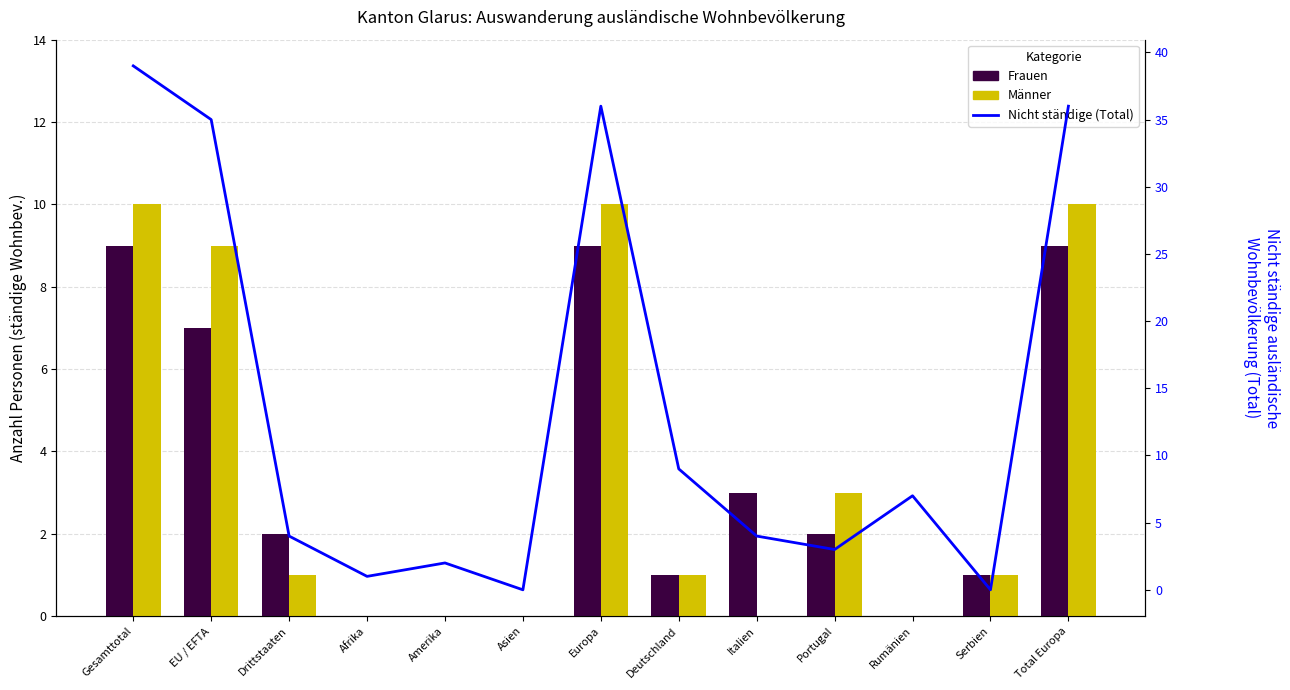

Reading left to right, extract all data points from this chart.

Frauen (ständige Wohnbev.): Gesamttotal=9	EU / EFTA=7	Drittstaaten=2	Afrika=0	Amerika=0	Asien=0	Europa=9	Deutschland=1	Italien=3	Portugal=2	Rumänien=0	Serbien=1	Total Europa=9
Männer (ständige Wohnbev.): Gesamttotal=10	EU / EFTA=9	Drittstaaten=1	Afrika=0	Amerika=0	Asien=0	Europa=10	Deutschland=1	Italien=0	Portugal=3	Rumänien=0	Serbien=1	Total Europa=10
Nicht ständige (Total): Gesamttotal=39	EU / EFTA=35	Drittstaaten=4	Afrika=1	Amerika=2	Asien=0	Europa=36	Deutschland=9	Italien=4	Portugal=3	Rumänien=7	Serbien=0	Total Europa=36